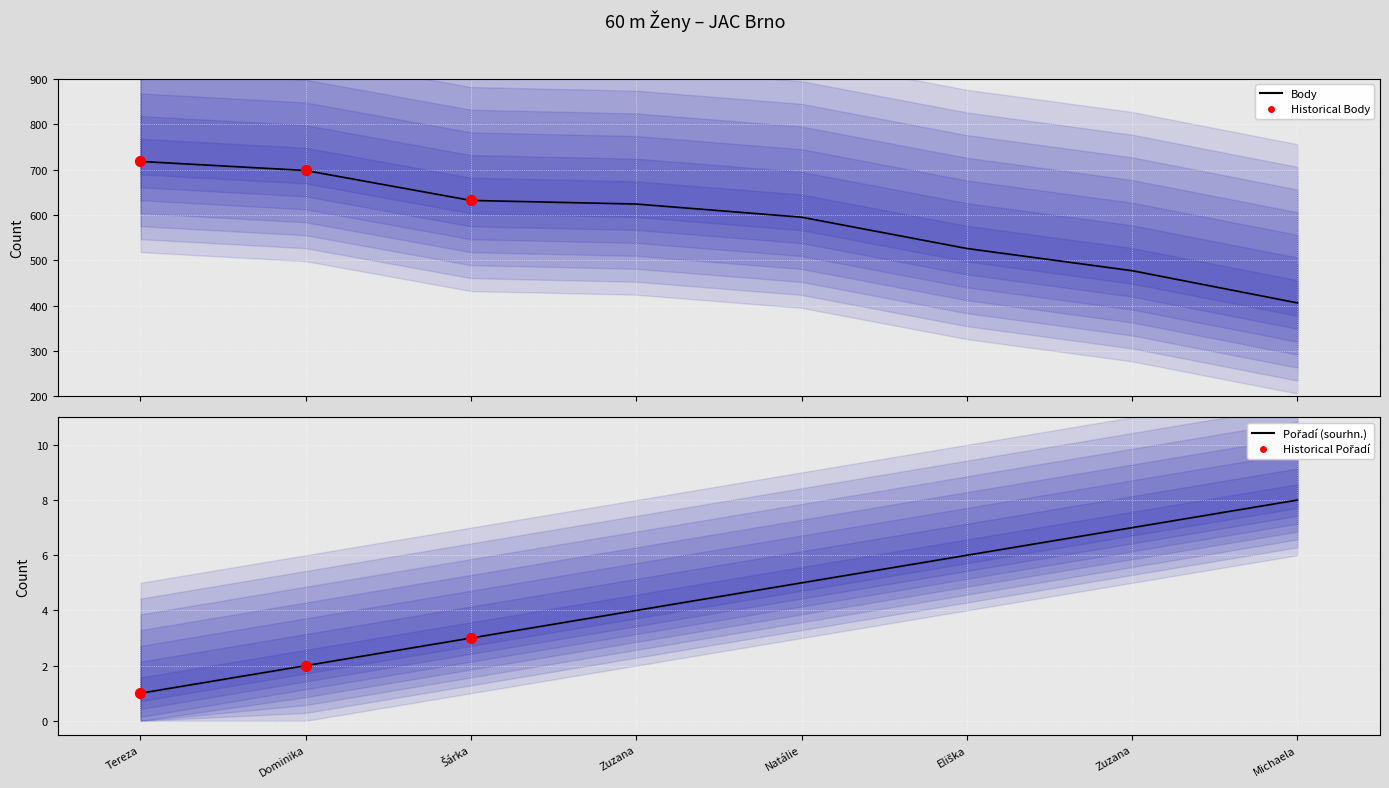

Is the value of Pořadí (sourhn.) at Dominika greater than the value of Body at Zuzana?

No